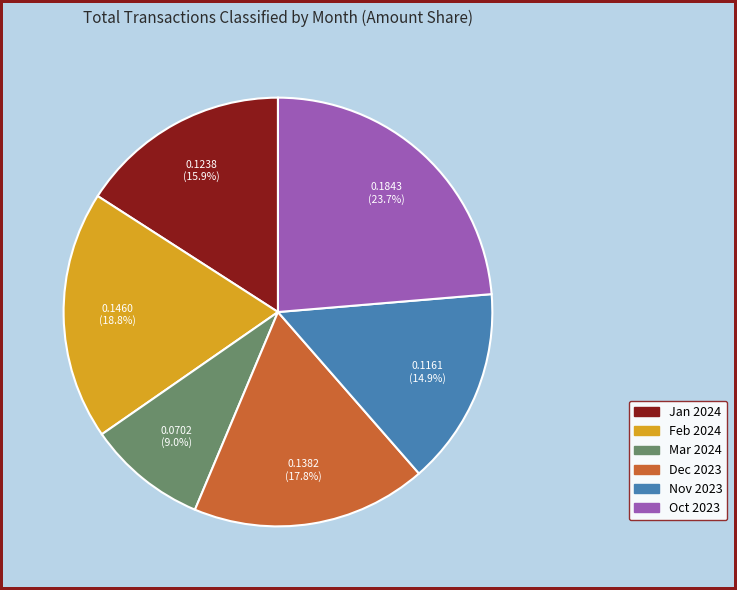

Is there any slice that represents more than half of the pie?

No